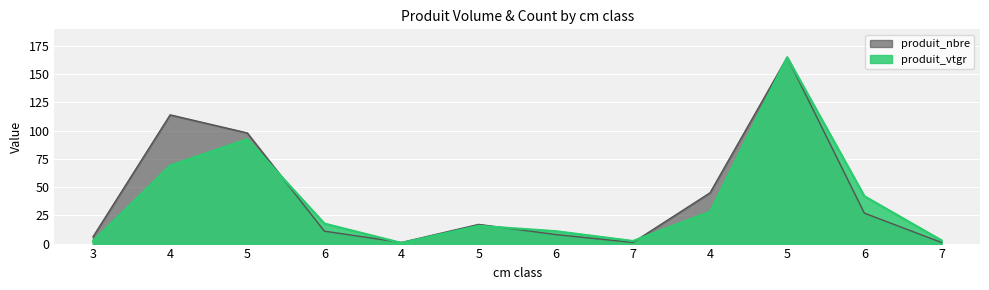

At which label is produit_nbre closest to 83?

5